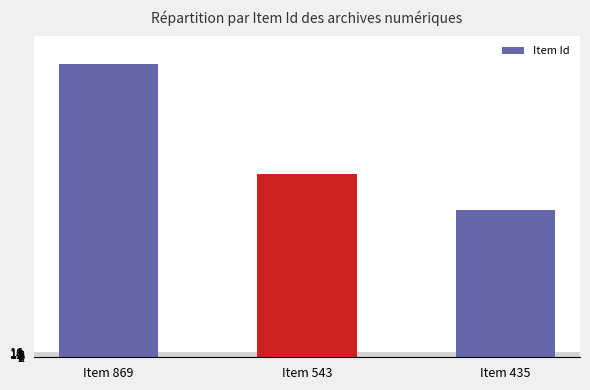

Are the bars horizontal?

No